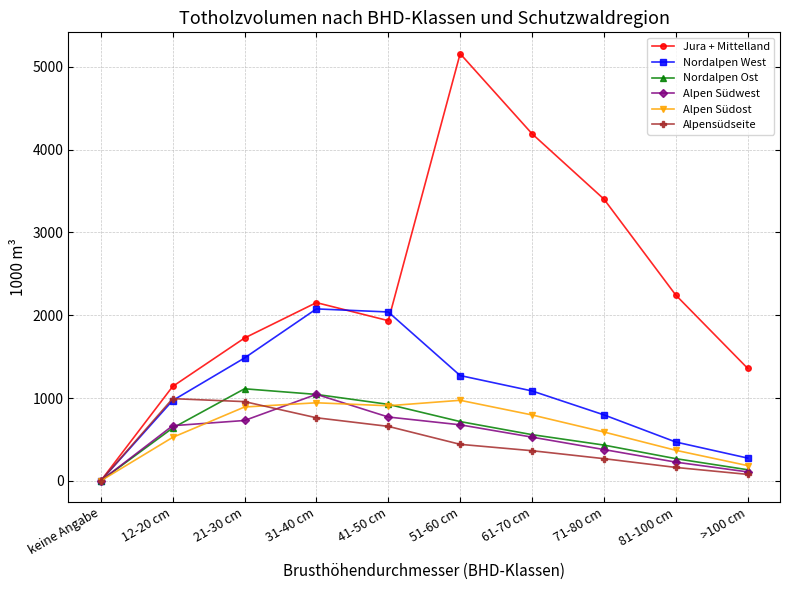

Is it true that Nordalpen West equals 838 at 81-100 cm?

False